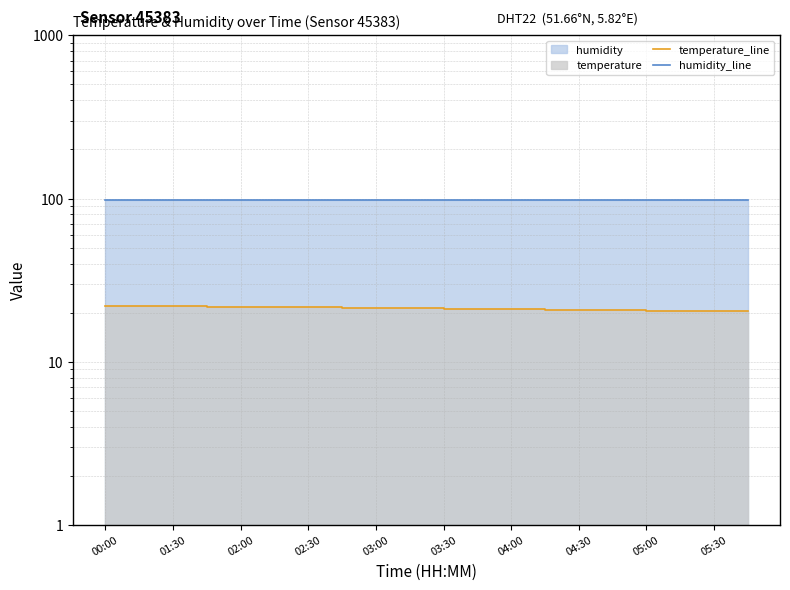

Is the value of humidity_line at 03:30 greater than the value of temperature_line at 01:30?

Yes